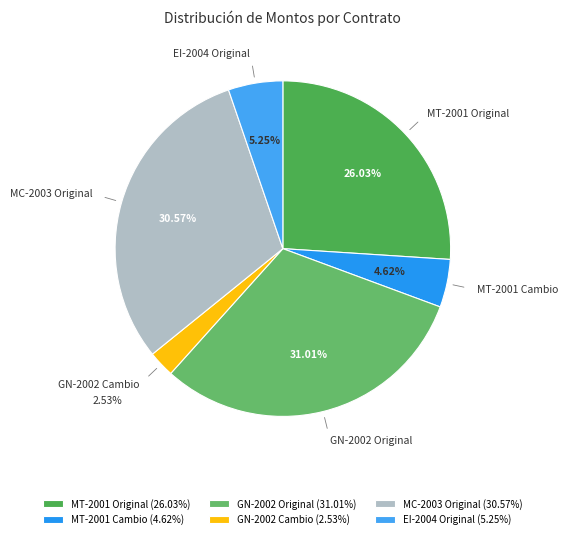

Which category has the smallest portion of the pie?

GN-2002 Cambio